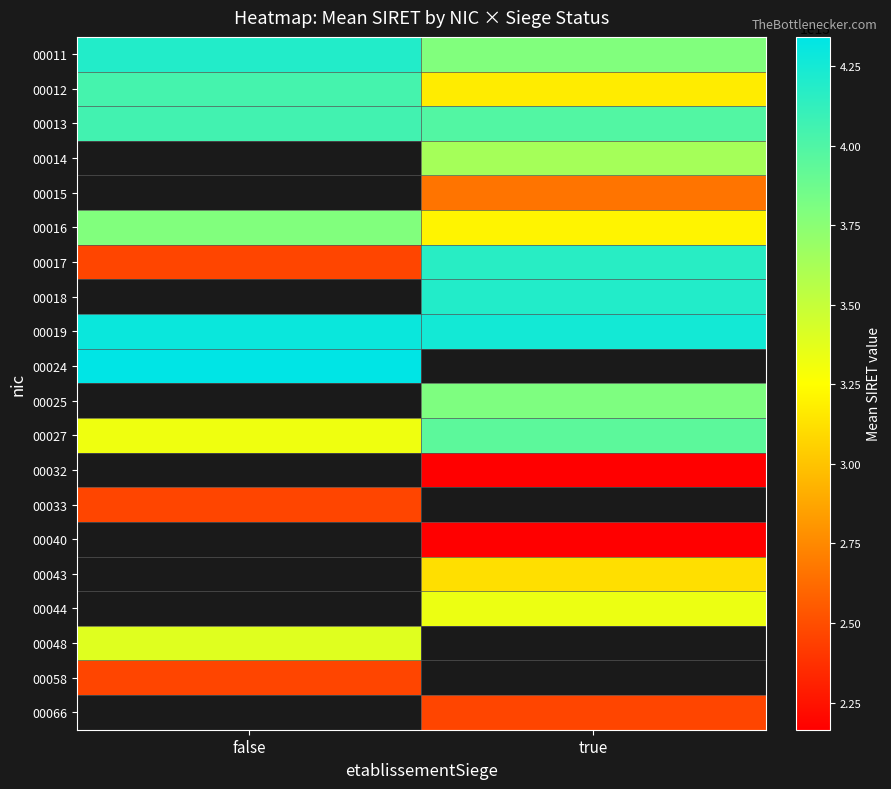

How many series are shown in this chart?

20